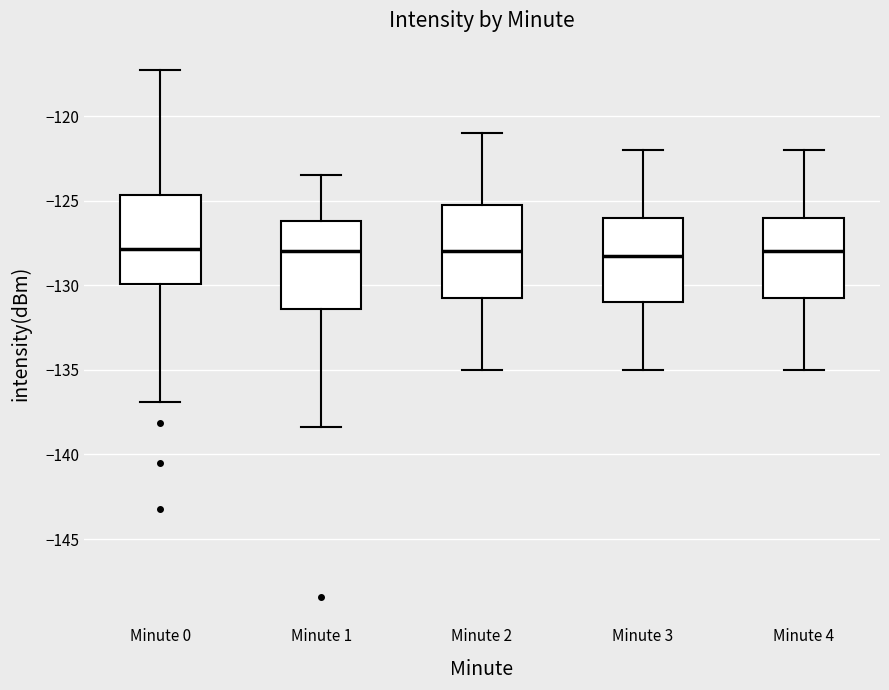

Reading left to right, transcribe this box plot: for each box, give where its median line is, the range the box spans, and where its two whiskers end, as read against the y-axis. The values are not printed on the chart, so give them approximately, as read against the axis.

Minute 0: median -128.0, box -130.0 to -124.5, whiskers -137.0 to -117.5
Minute 1: median -128.0, box -131.5 to -126.0, whiskers -138.5 to -123.5
Minute 2: median -128.0, box -130.5 to -125.0, whiskers -135.0 to -121.0
Minute 3: median -128.0, box -131.0 to -126.0, whiskers -135.0 to -122.0
Minute 4: median -128.0, box -130.5 to -126.0, whiskers -135.0 to -122.0